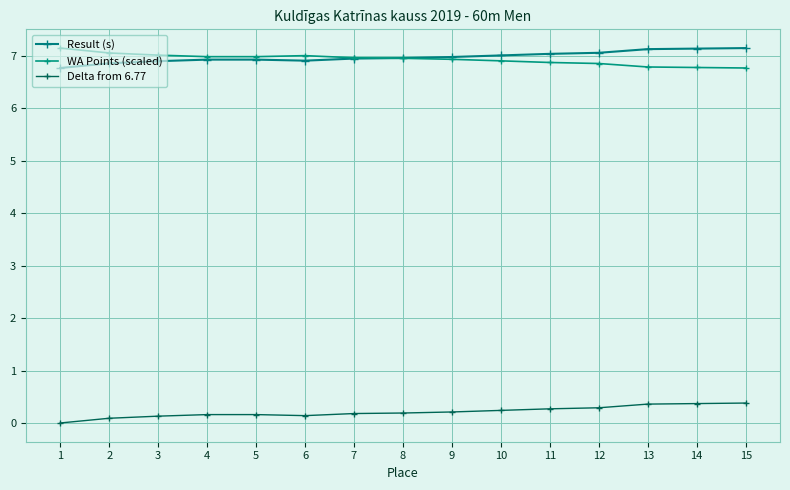

What is the sum of the Delta from 6.77 values at 8 and 12?

0.5